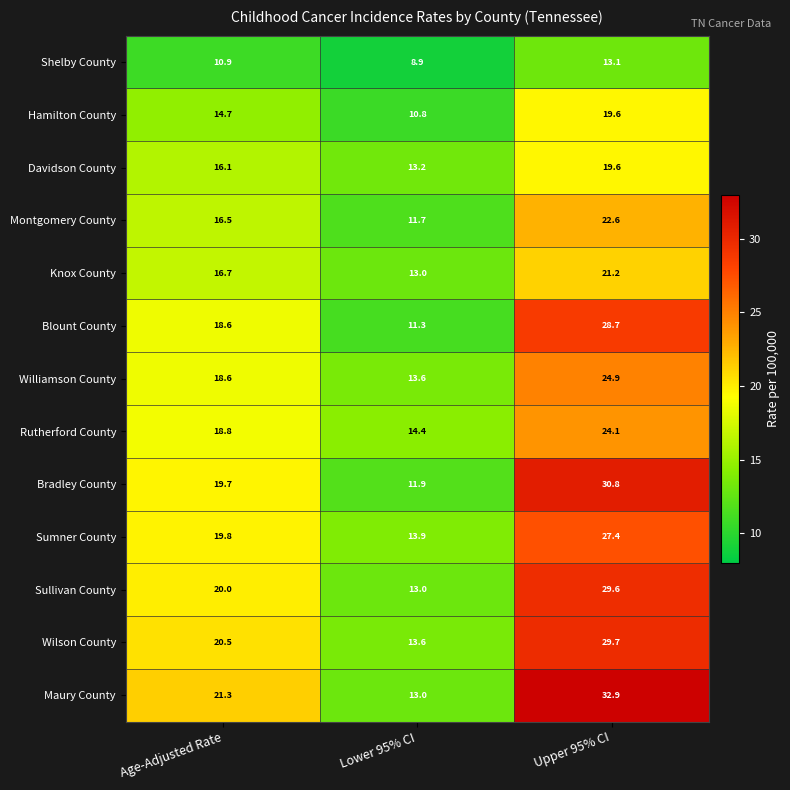

What is the average value of the Bradley County series?

20.8